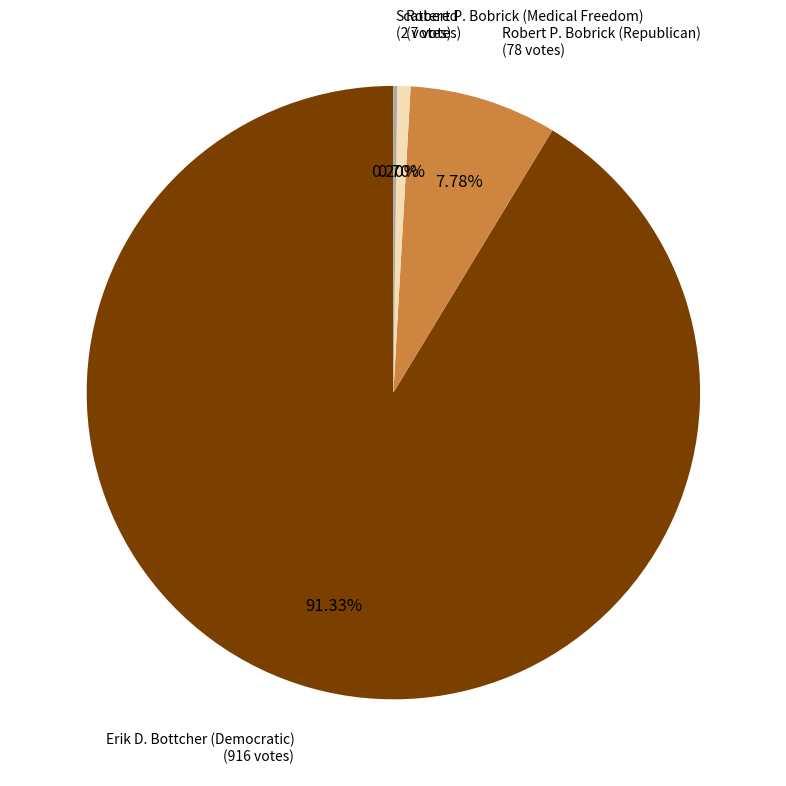

Is there a majority slice in this chart?

Yes